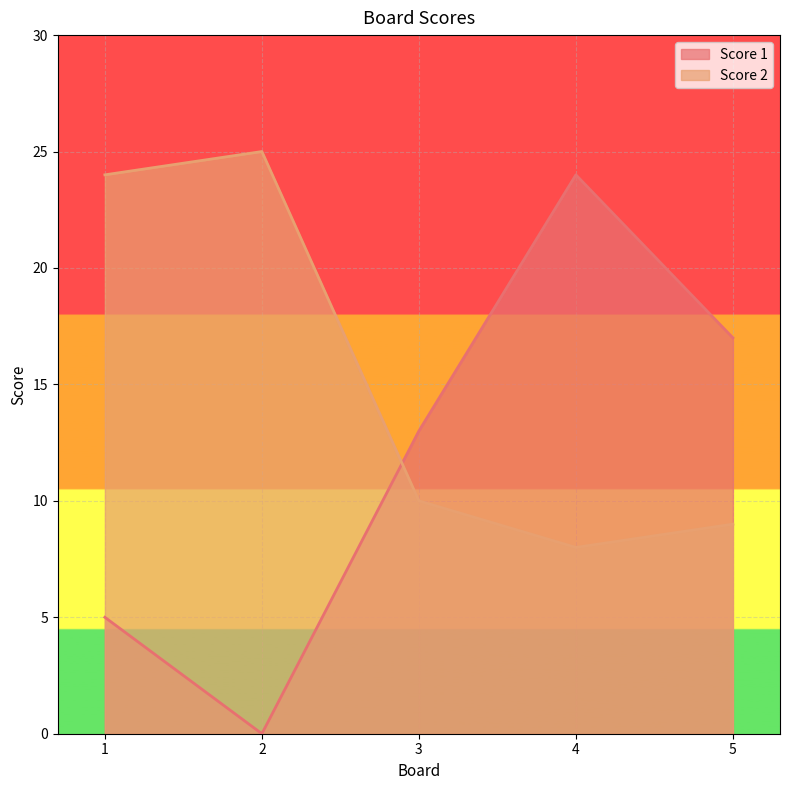

What is the value of the Score 2 point at the 1st from the left?

24